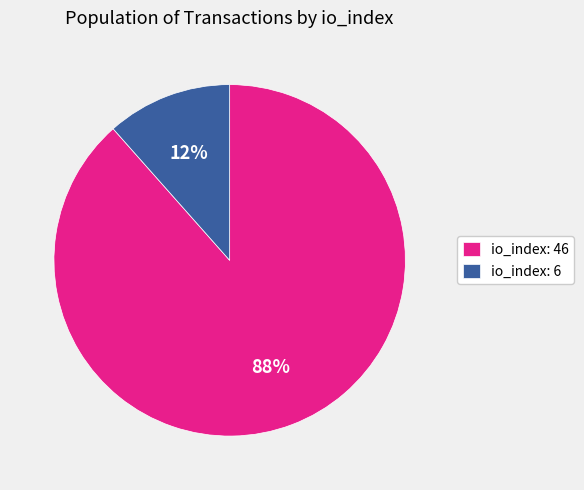

Combined, do io_index: 6 and io_index: 46 account for over 50%?

Yes